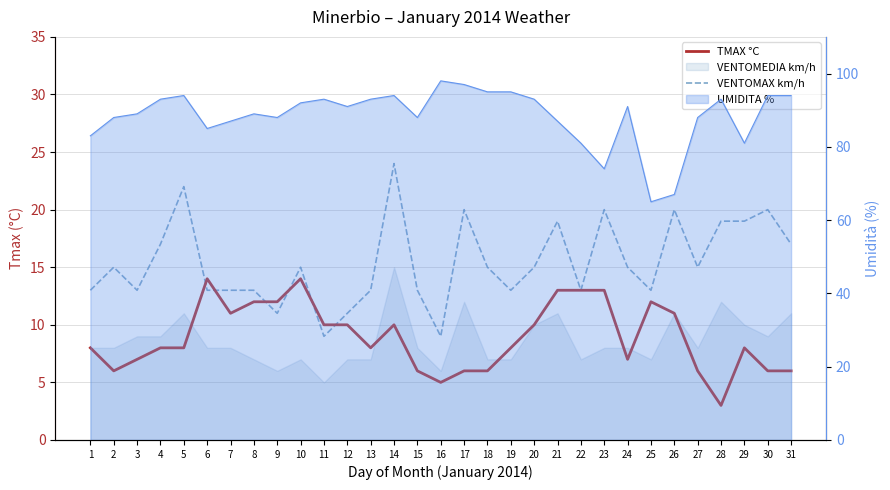

Where do TMAX °C and VENTOMAX km/h first cross each other?

5 and 6